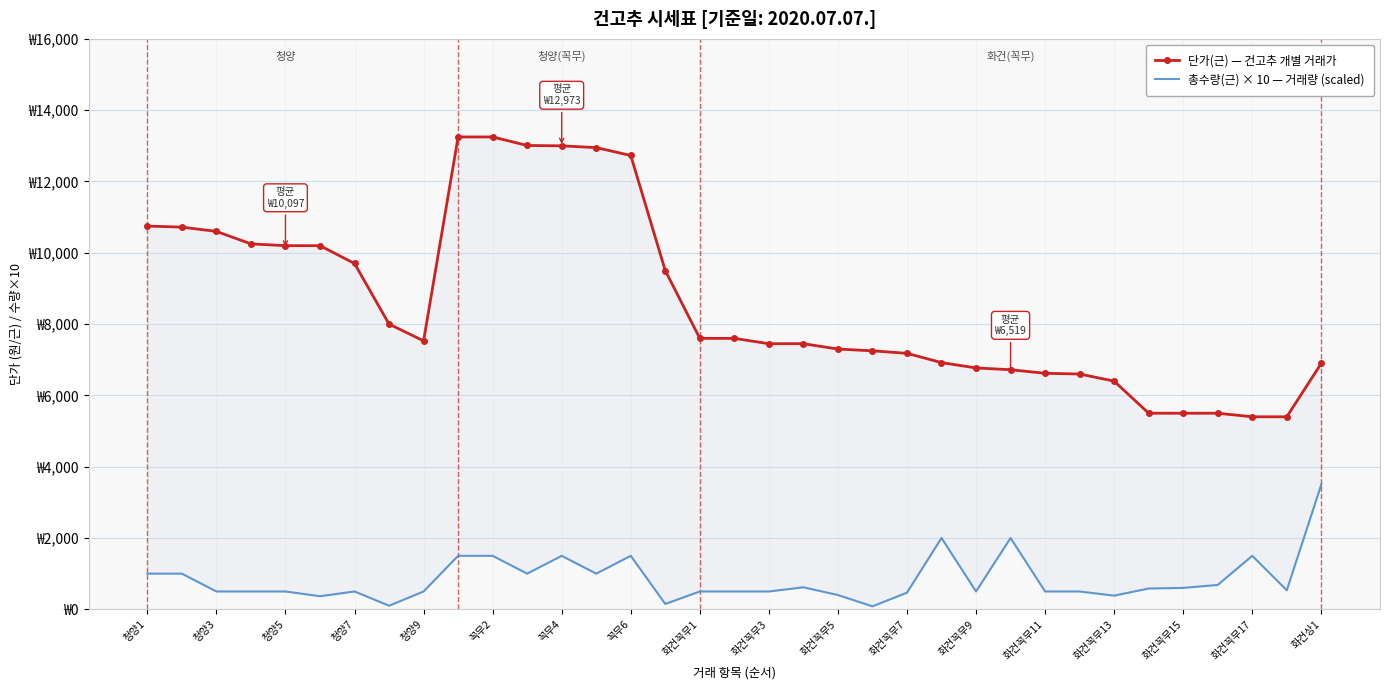

Is this an area chart (filled region under the line)?

No